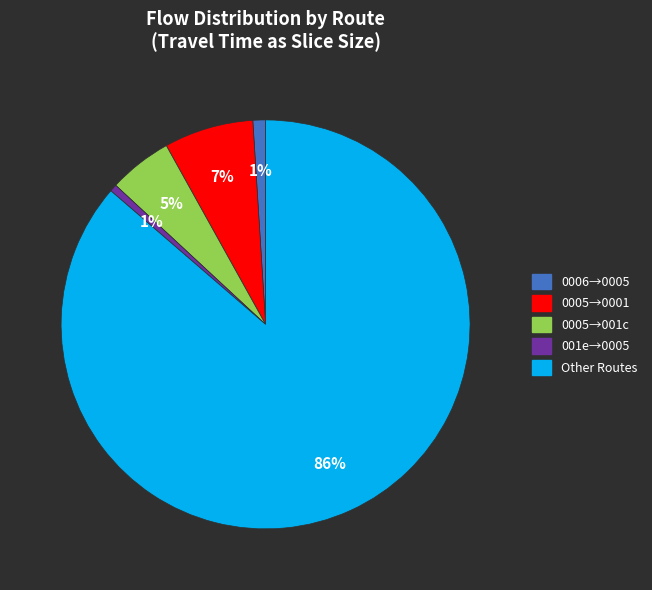

True or false: 0006→0005 accounts for 1% of the total.

True